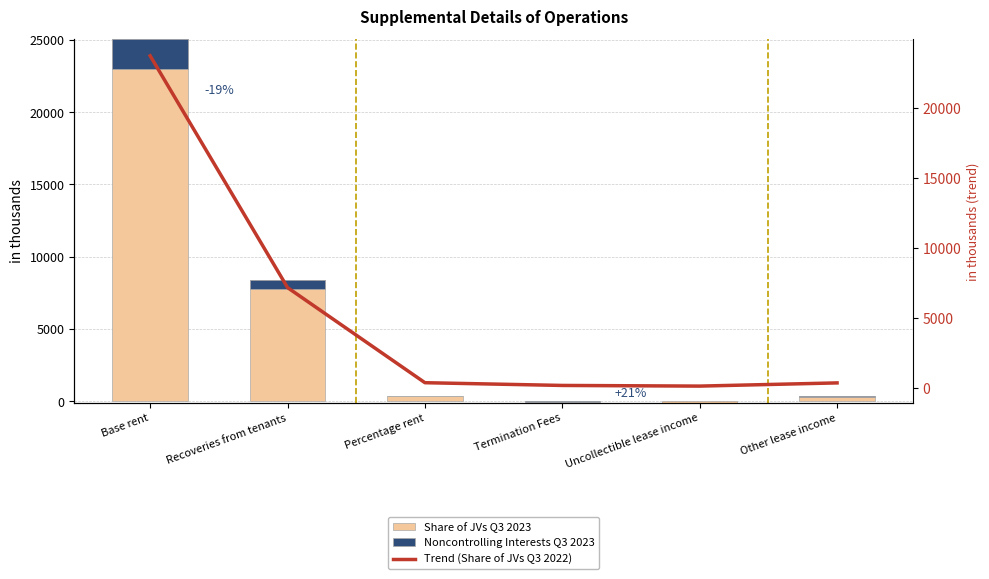

Which series has the largest range (max minus min)?

Share of JVs Q3 2023